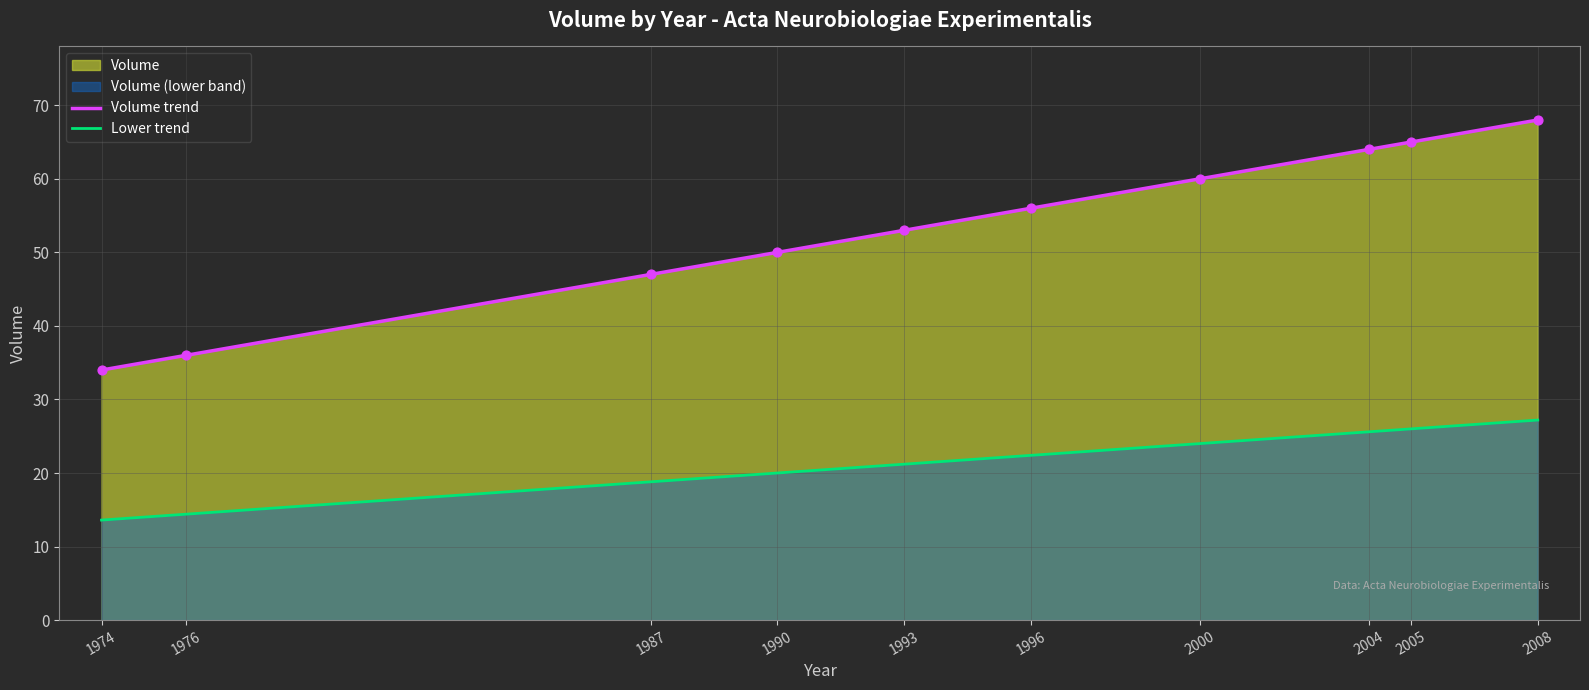

Which series contains the lowest Y value?

Lower trend